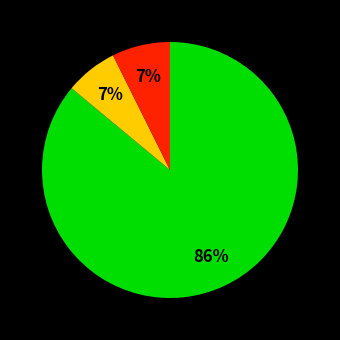

To the nearest percent, what is the average slice percentage?

33%